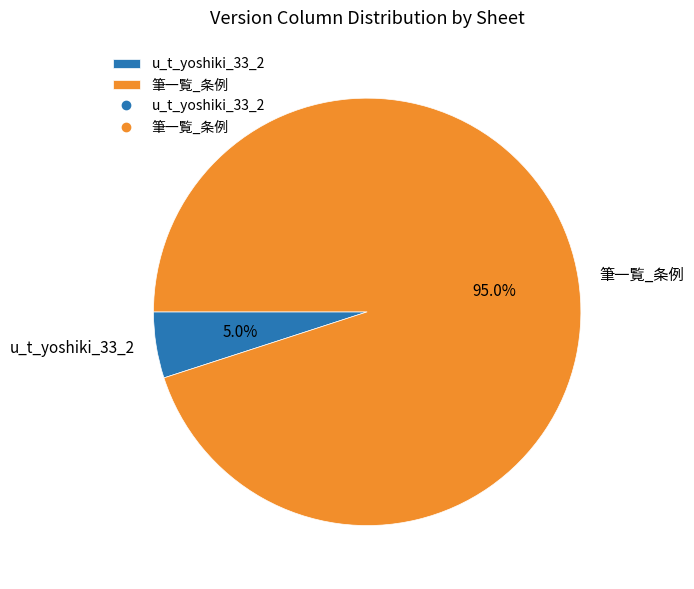

What is the largest slice in the pie chart?

筆一覧_条例